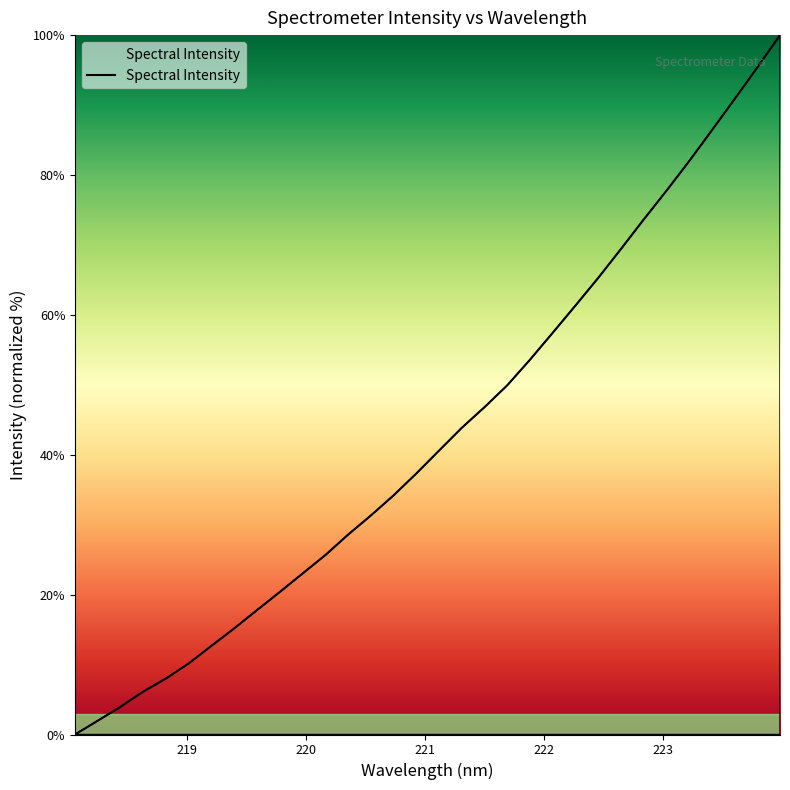

What is the greatest value displayed?

100.0